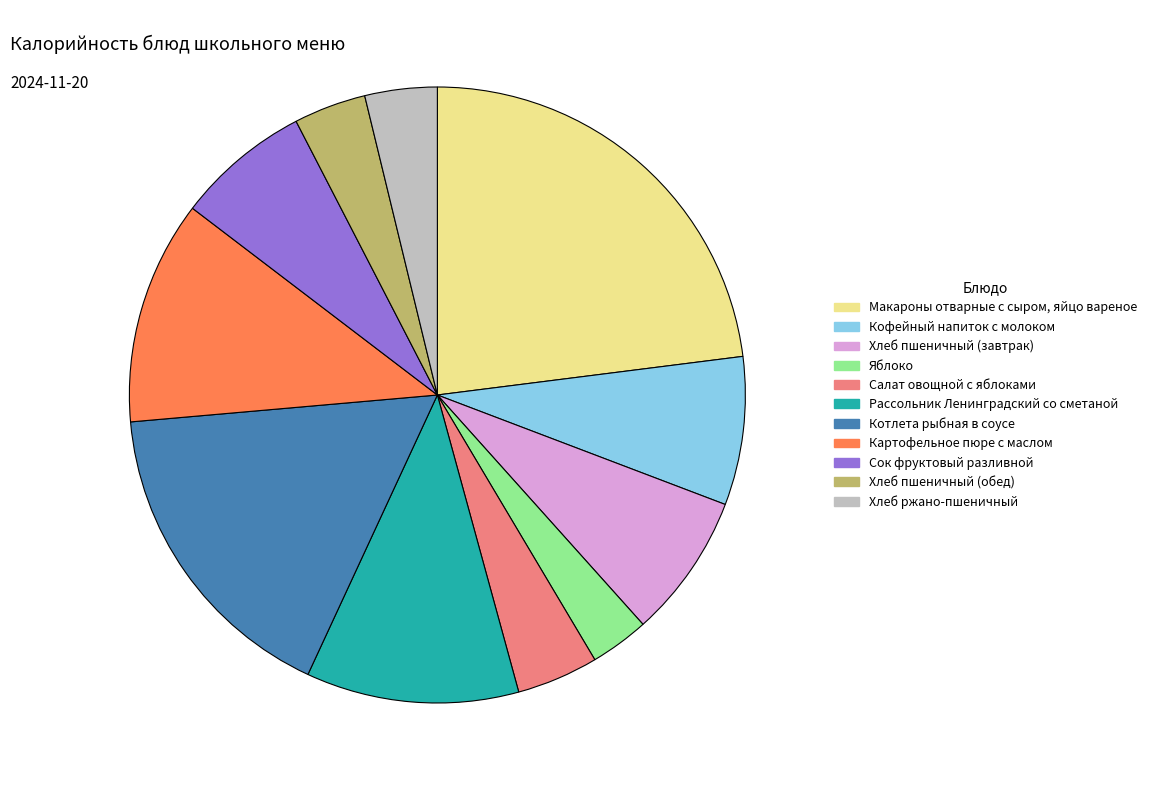

What is the ratio of the value at Хлеб пшеничный (завтрак) to the value at Хлеб ржано-пшеничный?

2.0